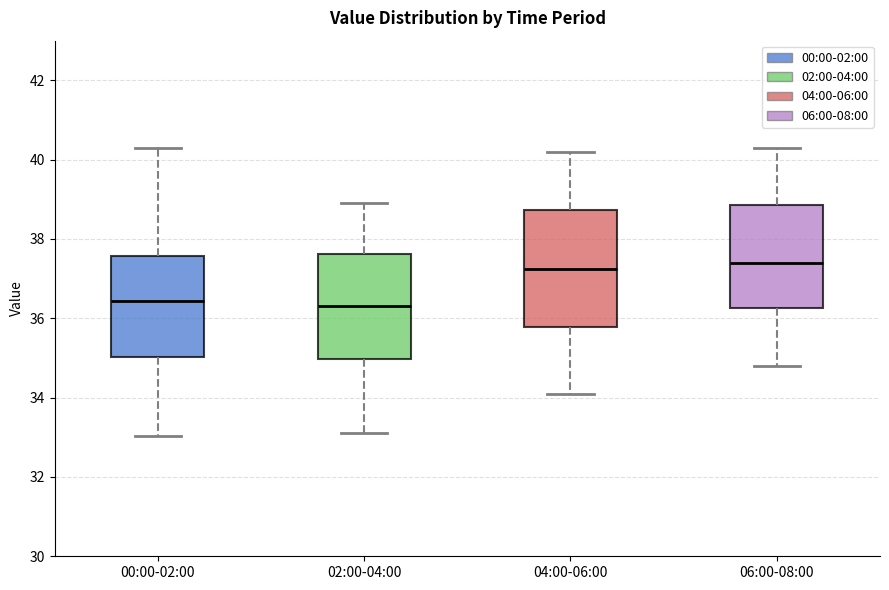

Comparing the boxes themselves (not the whiskers), which one is the tallest?

04:00-06:00